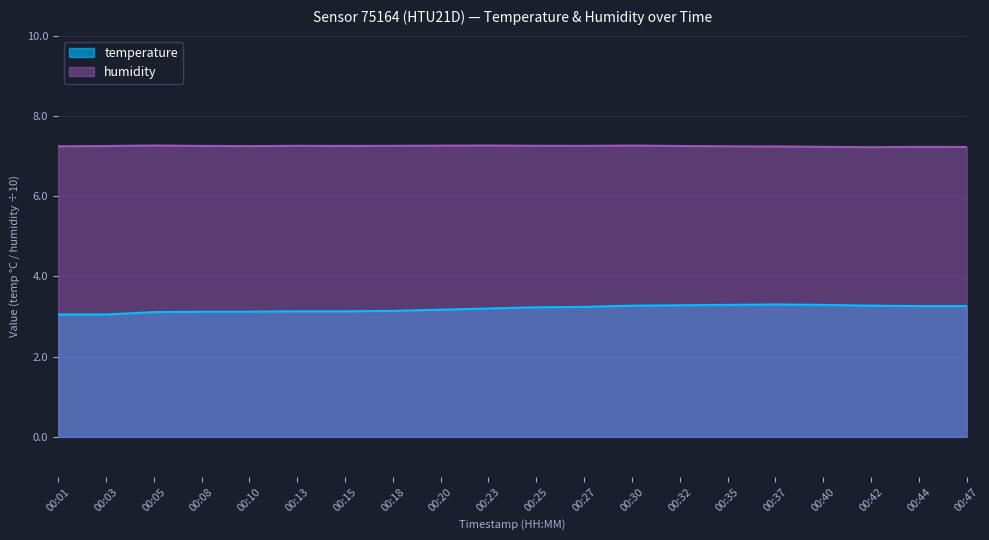

True or false: temperature and humidity cross at least once.

False